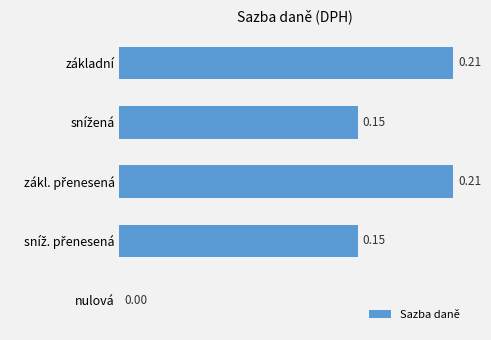

Where is the data nearest to the value 0?

nulová